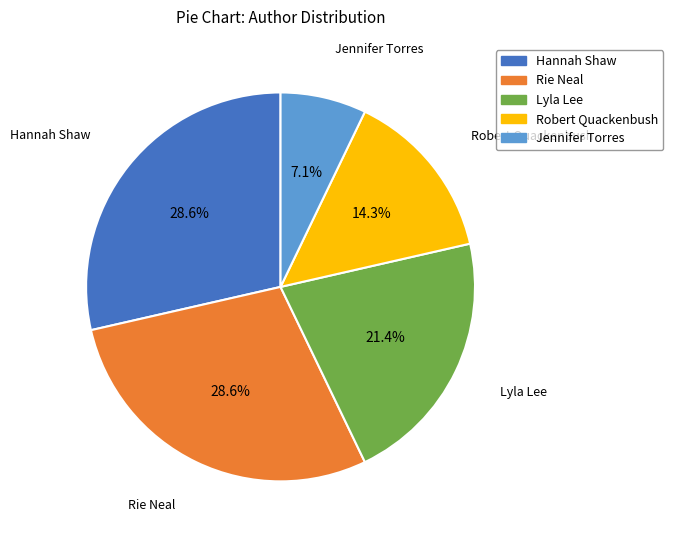

How many segments does this pie chart have?

5